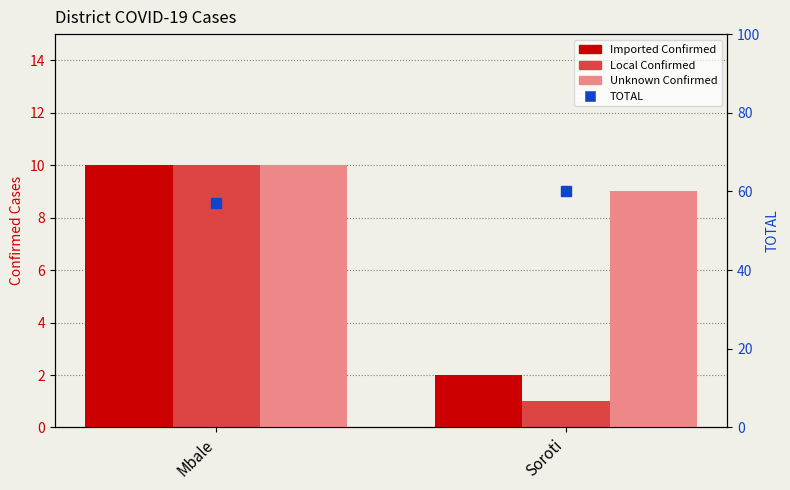

At how many categories does at least one series exceed 39?

2